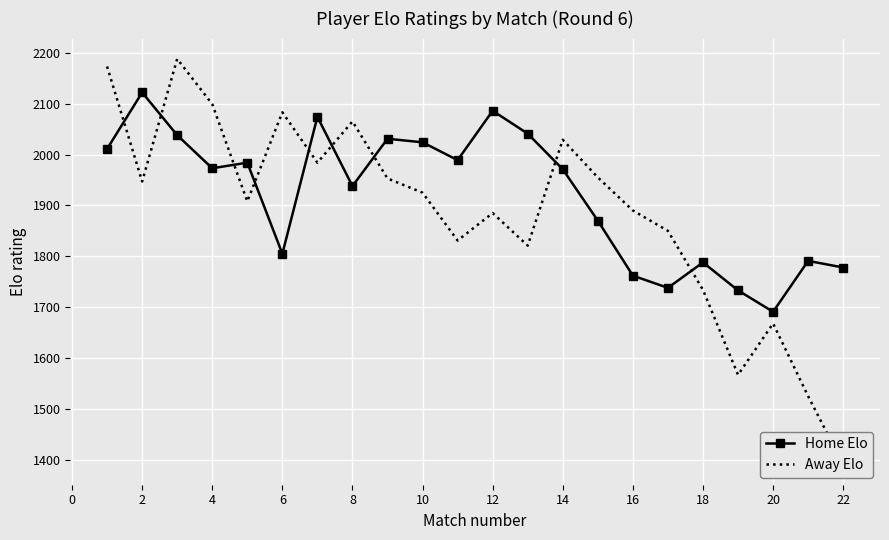

Reading right to left, transcribe all the data shown in this chart.

Home Elo: 1778	1791	1691	1733	1788	1738	1762	1870	1971	2041	2086	1989	2024	2031	1938	2074	1805	1984	1973	2038	2122	2011
Away Elo: 1391	1525	1668	1567	1734	1850	1890	1955	2029	1821	1885	1831	1925	1953	2065	1984	2083	1908	2099	2188	1947	2173